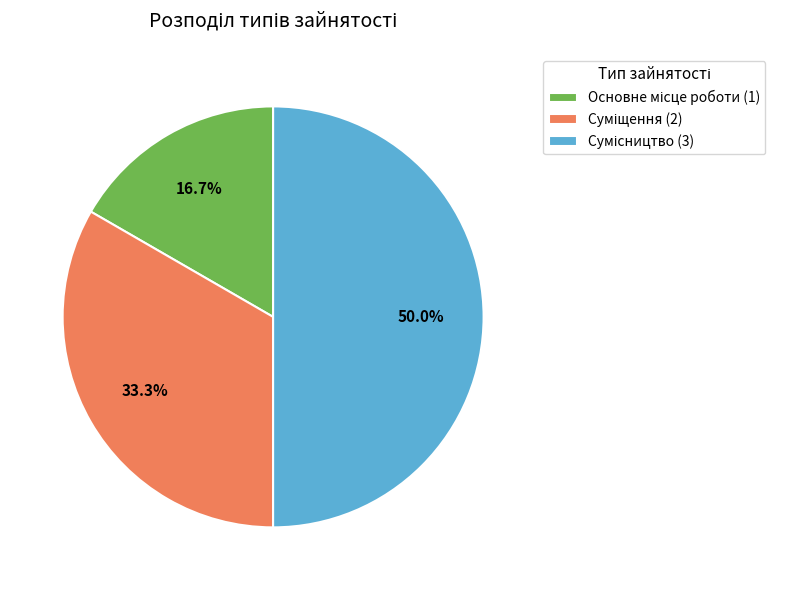

How many slices are in this pie chart?

3